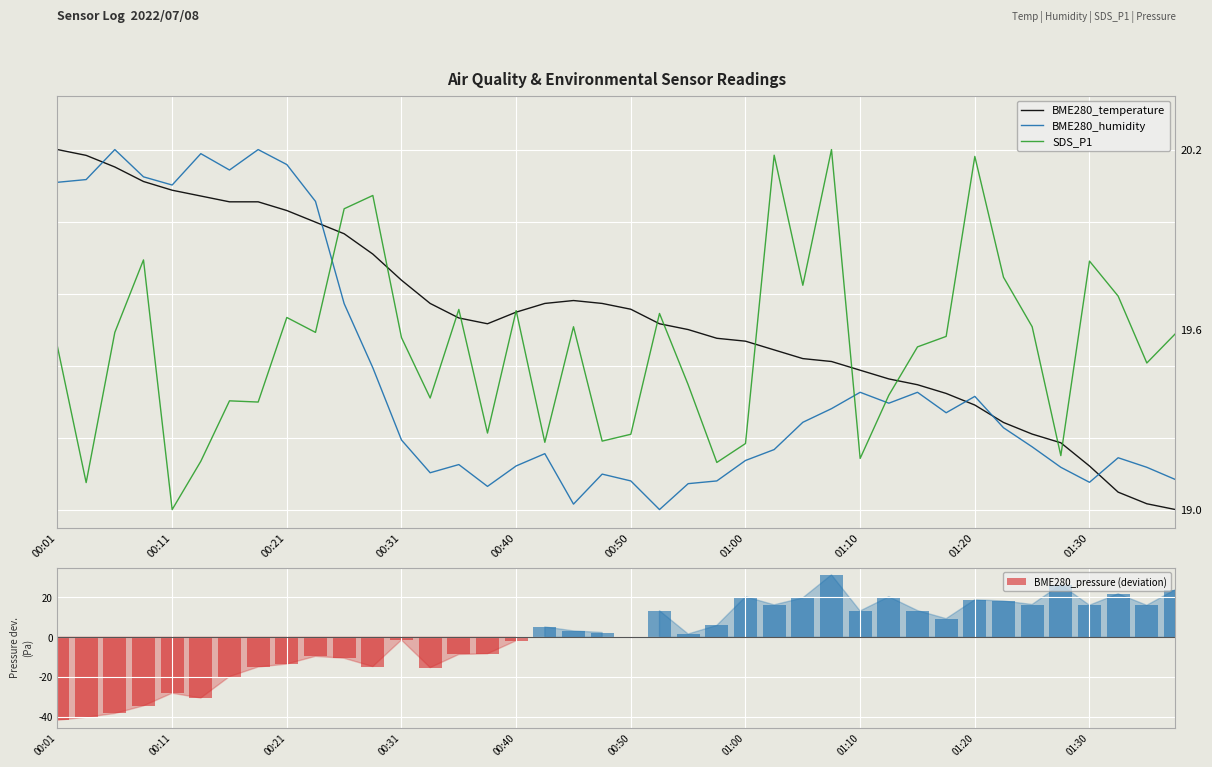

Which has a higher value, 11 or 36?

11